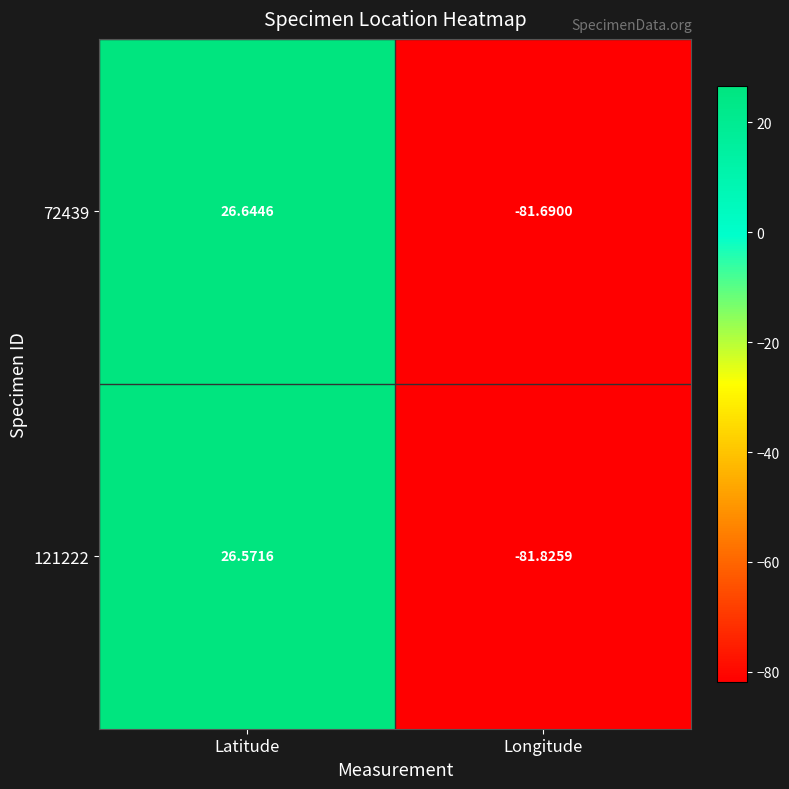

Where does the 72439 series first go above 26?

Latitude